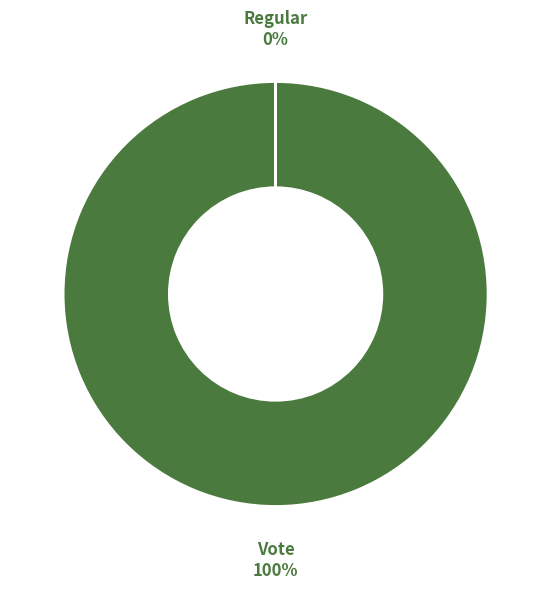

To the nearest percent, what is the difference between the largest and smallest slice percentages?

100%